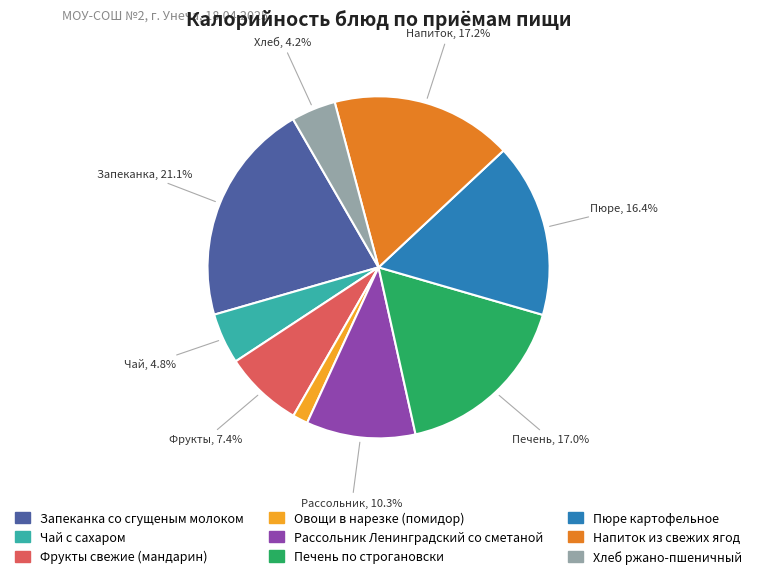

True or false: Рассольник Ленинградский со сметаной accounts for 10% of the total.

True